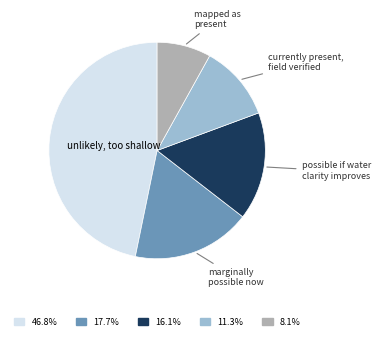

Does any single category account for the majority?

No